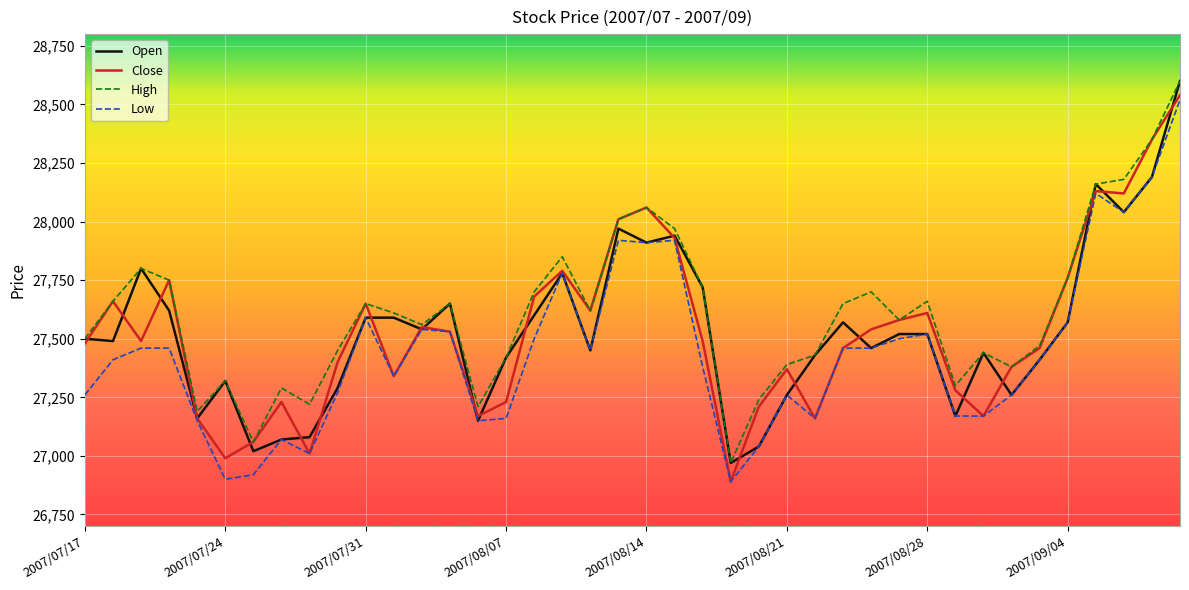

Reading left to right, transcribe all the data shown in this chart.

Open: 27500	27490	27800	27620	27160	27320	27020	27070	27080	27290	27590	27590	27540	27650	27150	27420	27600	27780	27450	27970	27910	27940	27720	26970	27040	27260	27430	27570	27460	27520	27520	27170	27440	27260	27410	27570	28160	28040	28190	28600
Close: 27480	27660	27490	27750	27160	26990	27060	27230	27010	27400	27650	27340	27550	27530	27170	27230	27680	27790	27620	28010	28060	27930	27490	26890	27210	27370	27160	27460	27540	27580	27610	27280	27170	27380	27460	27760	28130	28120	28350	28540
High: 27500	27660	27800	27750	27190	27320	27060	27290	27220	27450	27650	27610	27560	27650	27210	27420	27700	27850	27620	28010	28060	27970	27720	26970	27240	27390	27430	27650	27700	27580	27660	27300	27440	27380	27470	27760	28160	28180	28350	28600
Low: 27260	27410	27460	27460	27150	26900	26920	27070	27010	27270	27590	27340	27540	27530	27150	27160	27500	27780	27450	27920	27910	27920	27380	26890	27040	27260	27160	27460	27460	27500	27520	27170	27170	27260	27410	27570	28120	28040	28190	28520